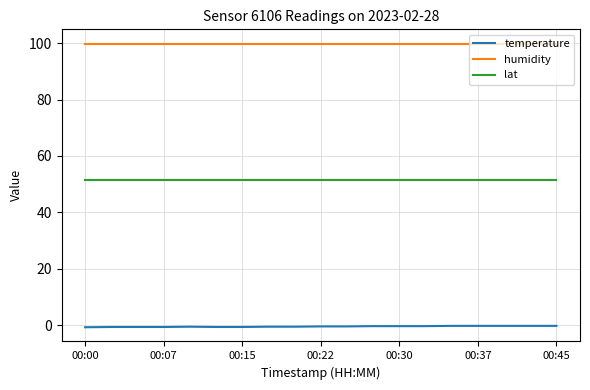

True or false: lat and humidity cross at least once.

False